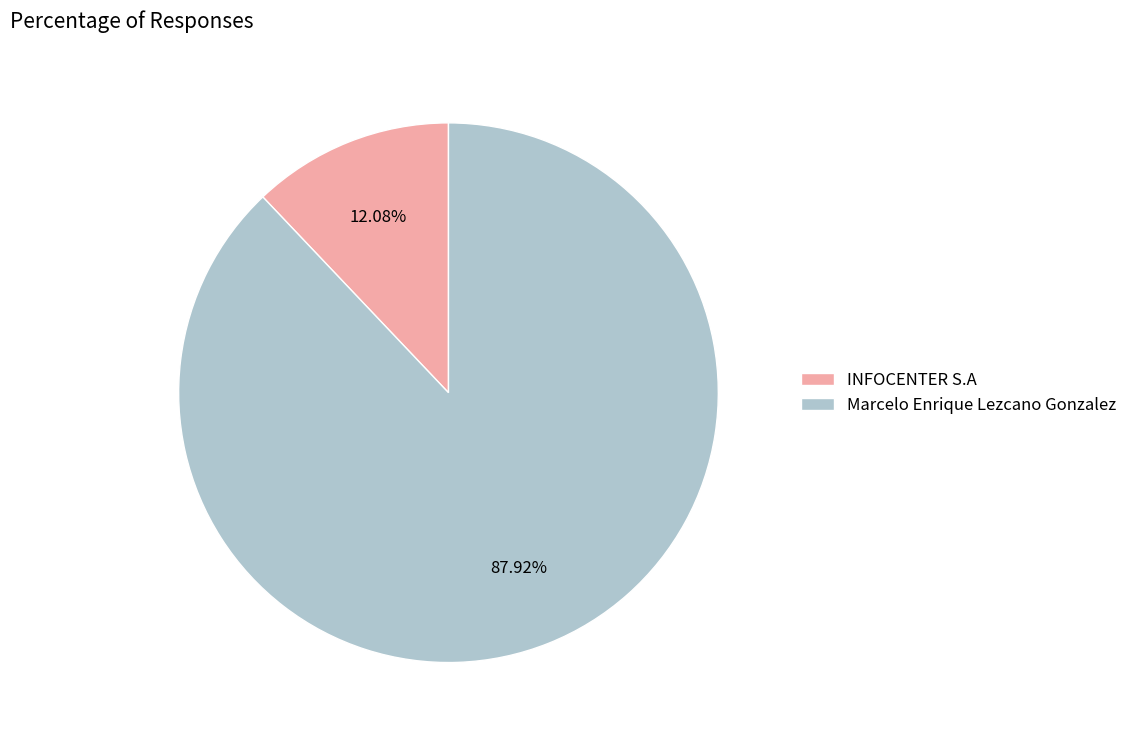

How many segments does this pie chart have?

2